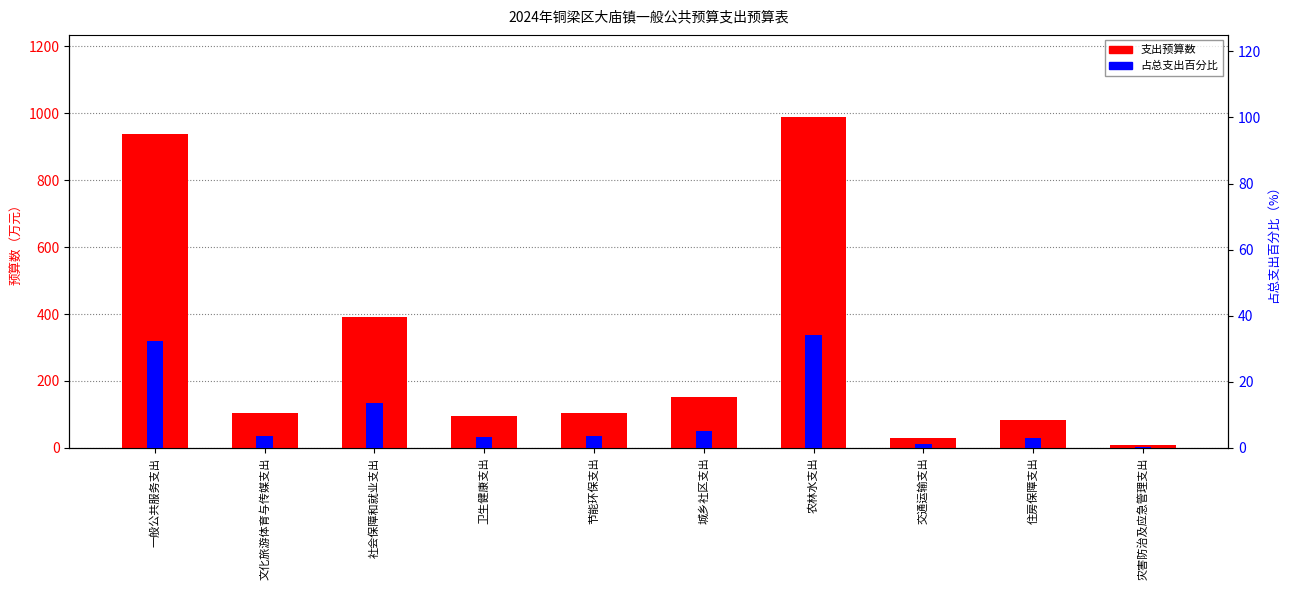

What is the label of the 8th bar from the left?

交通运输支出